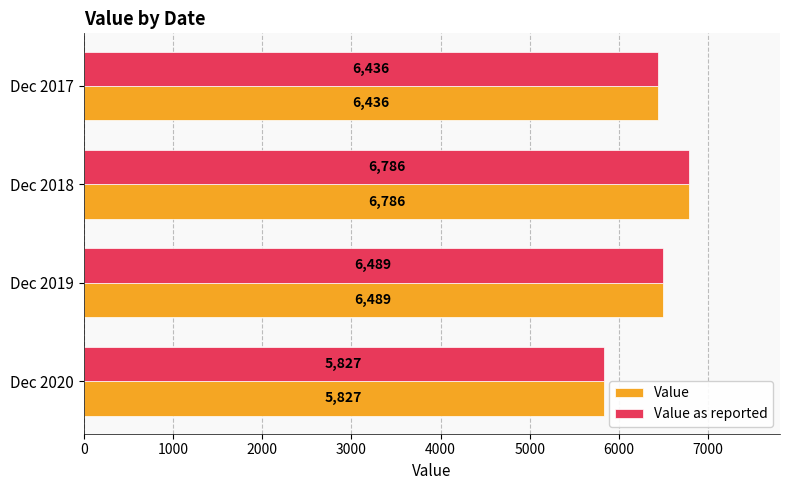

What value does the Value series have at Dec 2020, to the nearest 50?

5850